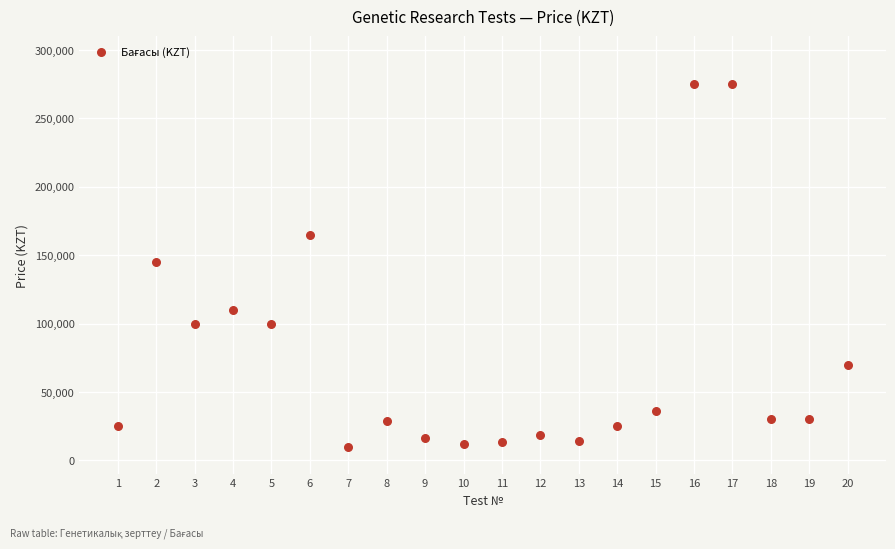

What is the range of X values (max minus min)?

19